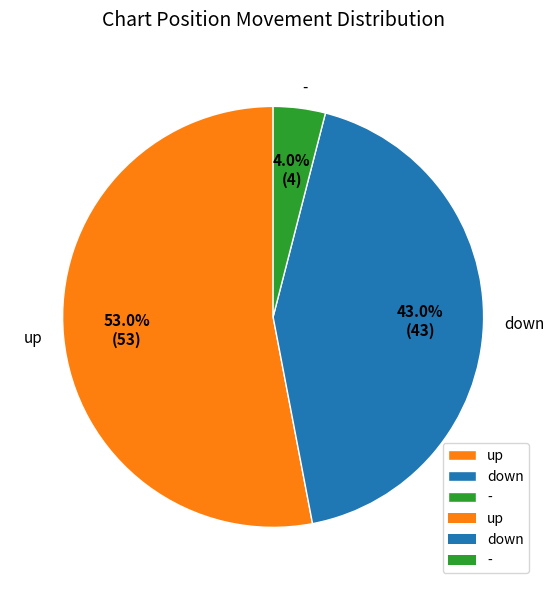

Which slice is the smallest?

-